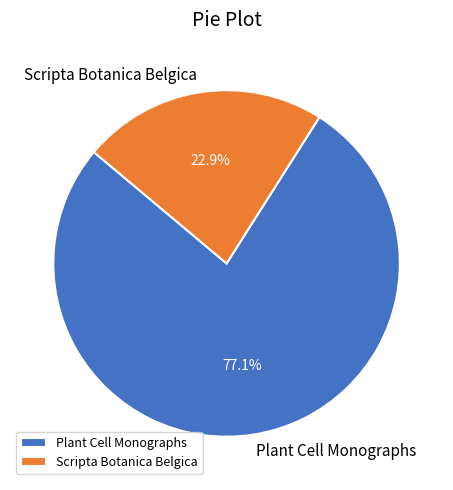

To the nearest percent, what is the combined percentage of Scripta Botanica Belgica and Plant Cell Monographs?

100%